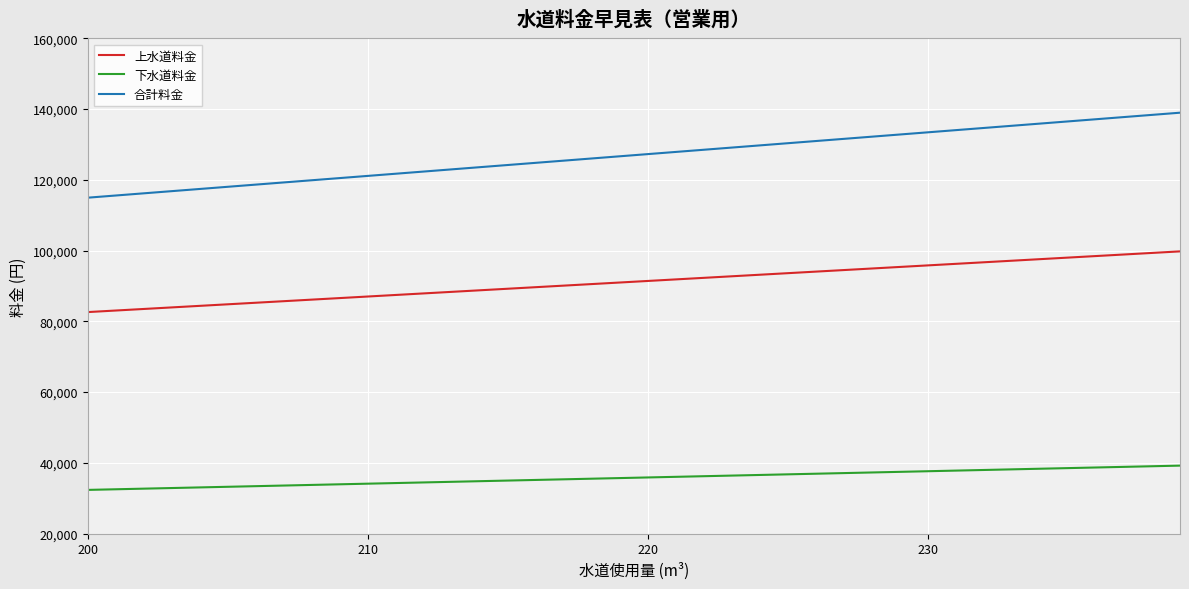

What is the maximum value shown in the chart?

138974